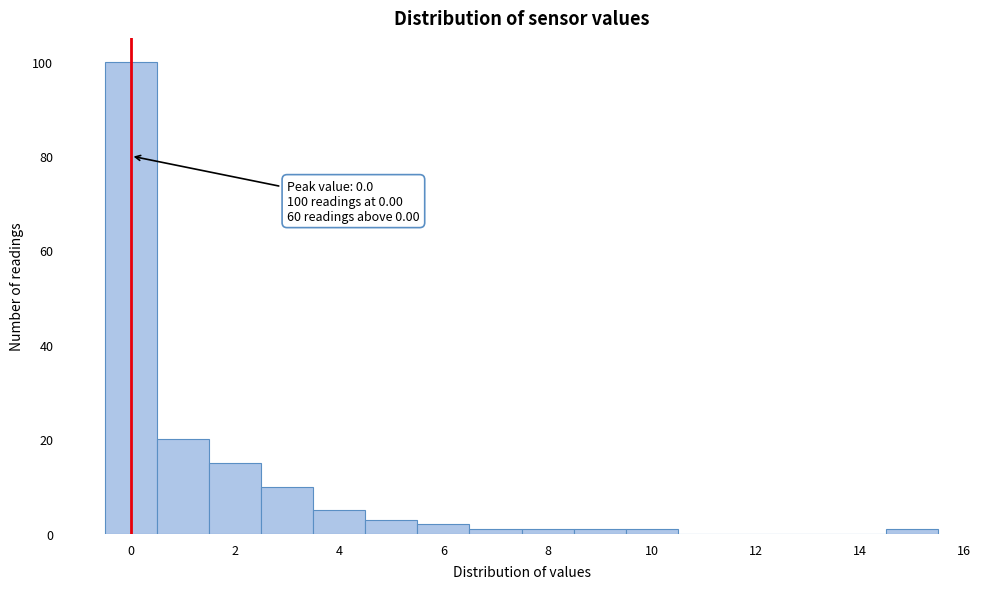

Over which range of the x-axis is the bar tallest?

-0.5 to 0.5